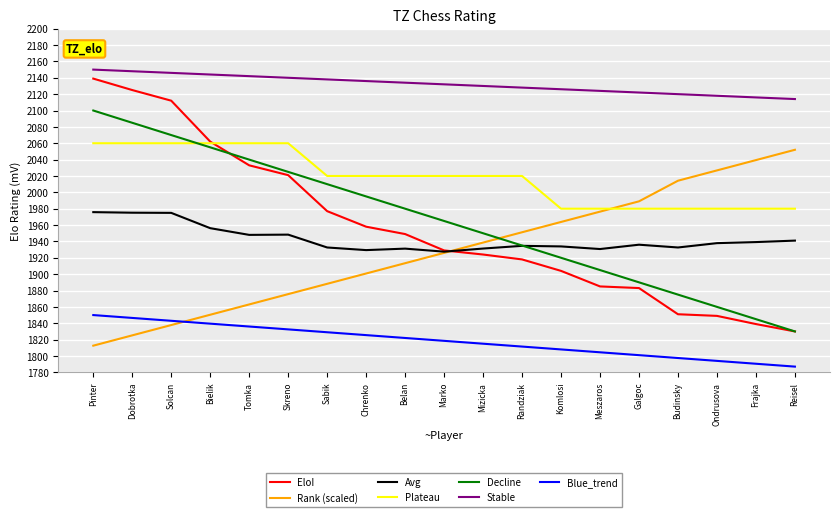

Which series has the largest total across all categories?

Stable